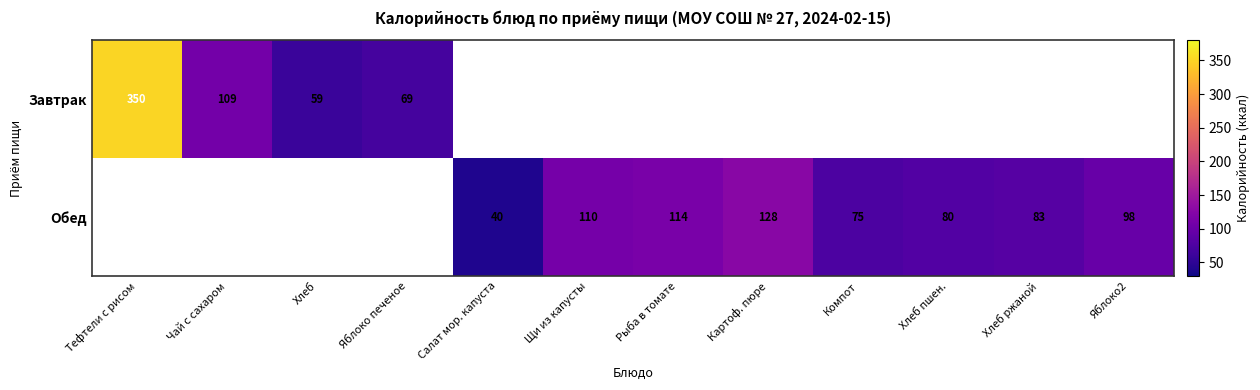

The Завтрак series shows 23 at Яблоко печеное. True or false?

False